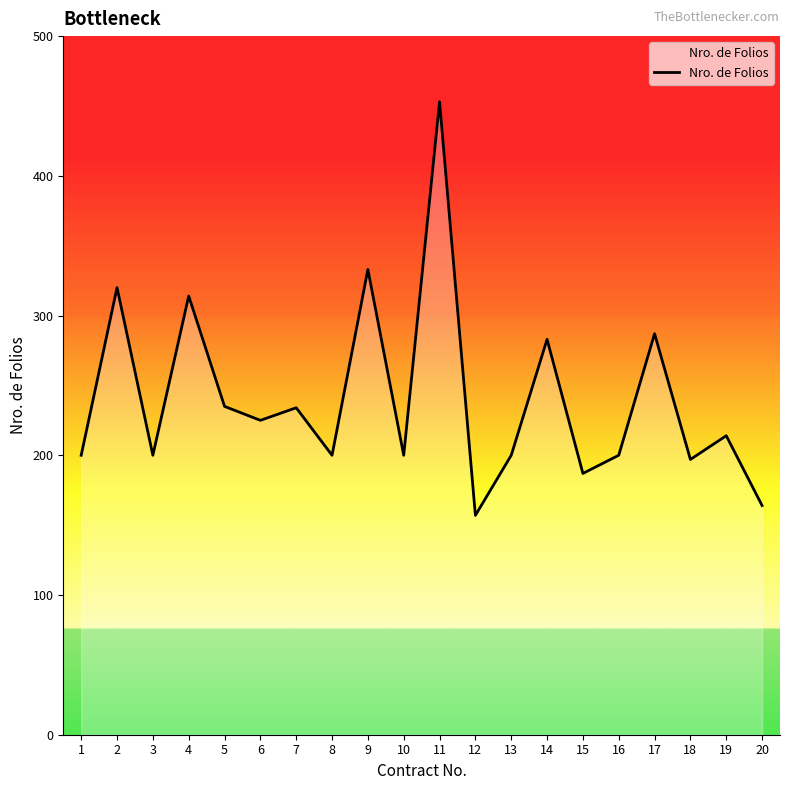

Where is the data nearest to the value 305?

4